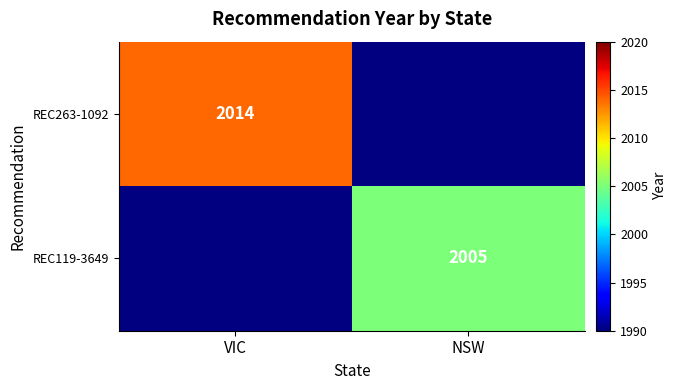

What is the greatest value displayed?

2014